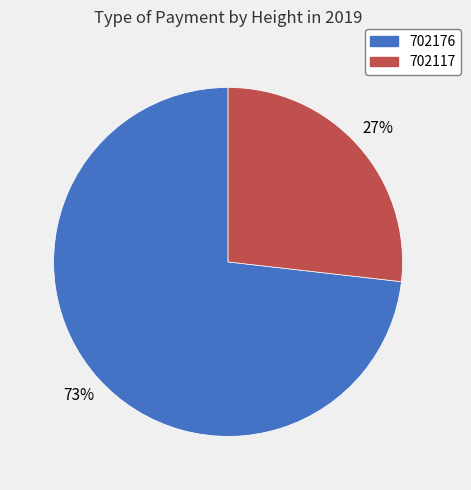

Combined, do 702117 and 702176 account for over 50%?

Yes